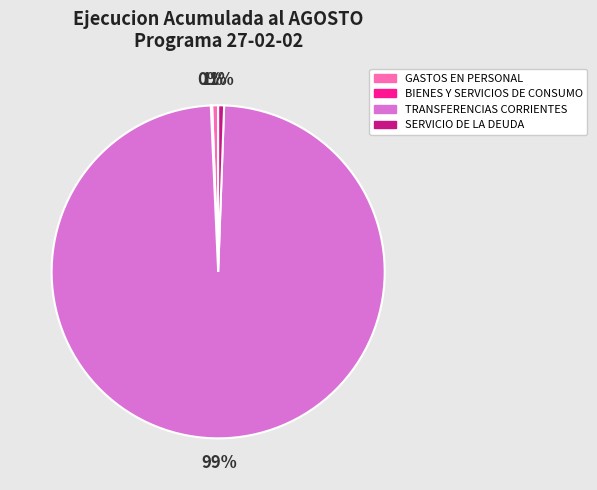

To the nearest percent, what is the average slice percentage?

25%